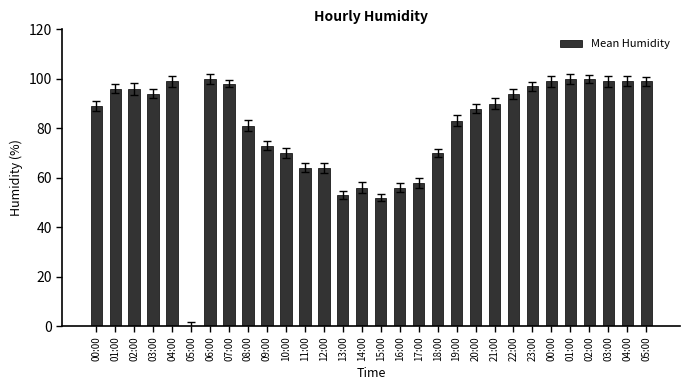

How many categories are shown in the chart?

30